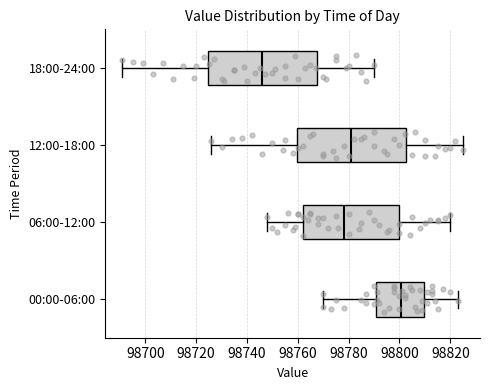

Which box has the furthest to the right median line?

00:00-06:00